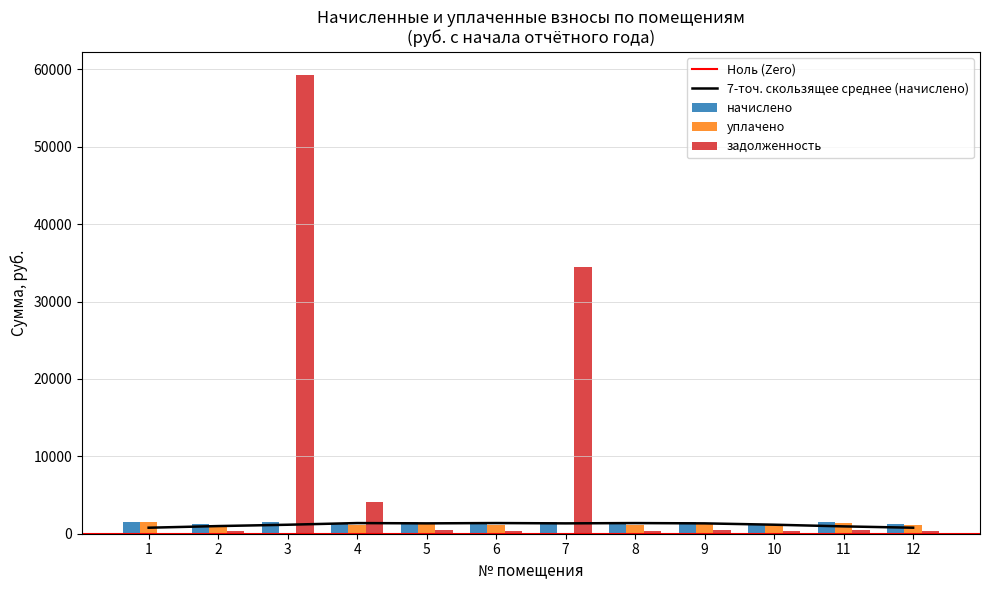

How many data points in начислено are above 1488?

6